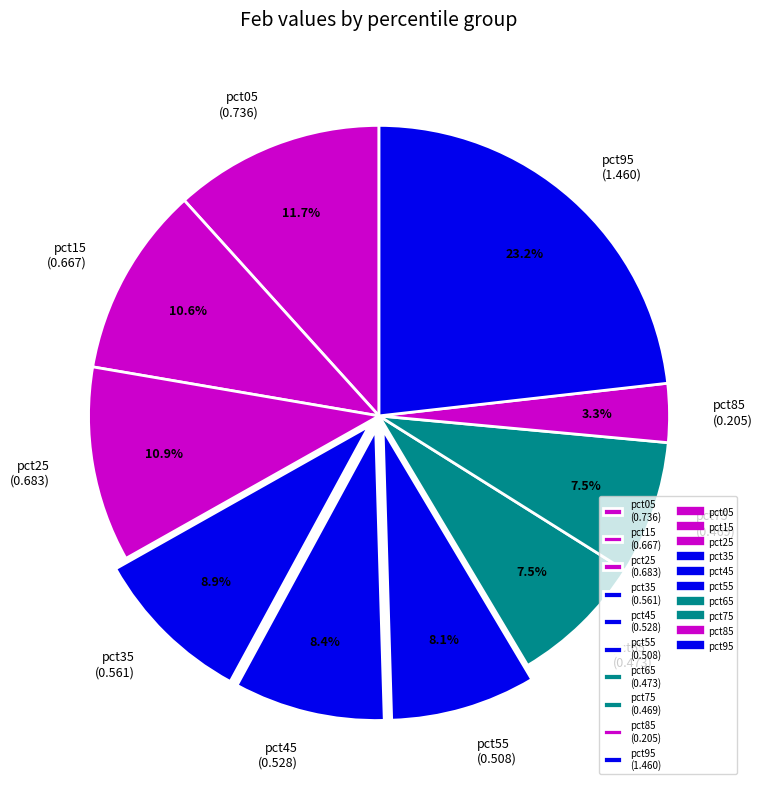

What is the smallest slice in the pie chart?

pct85